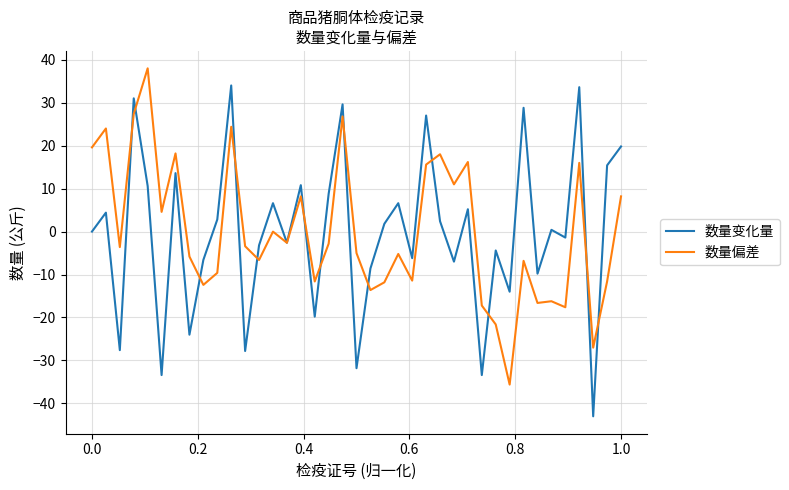

What is the maximum value for 数量变化量?

34.0